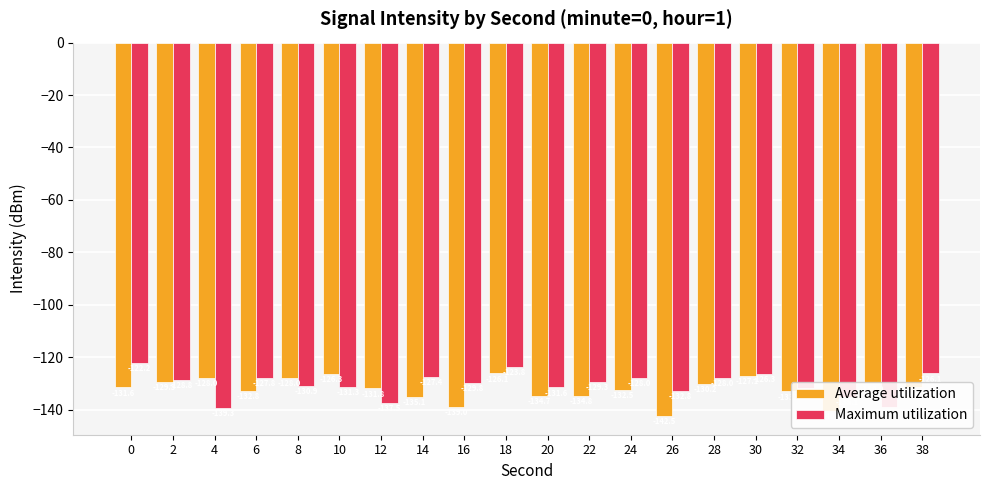

Is it true that Maximum utilization equals -129.8 at 16?

True